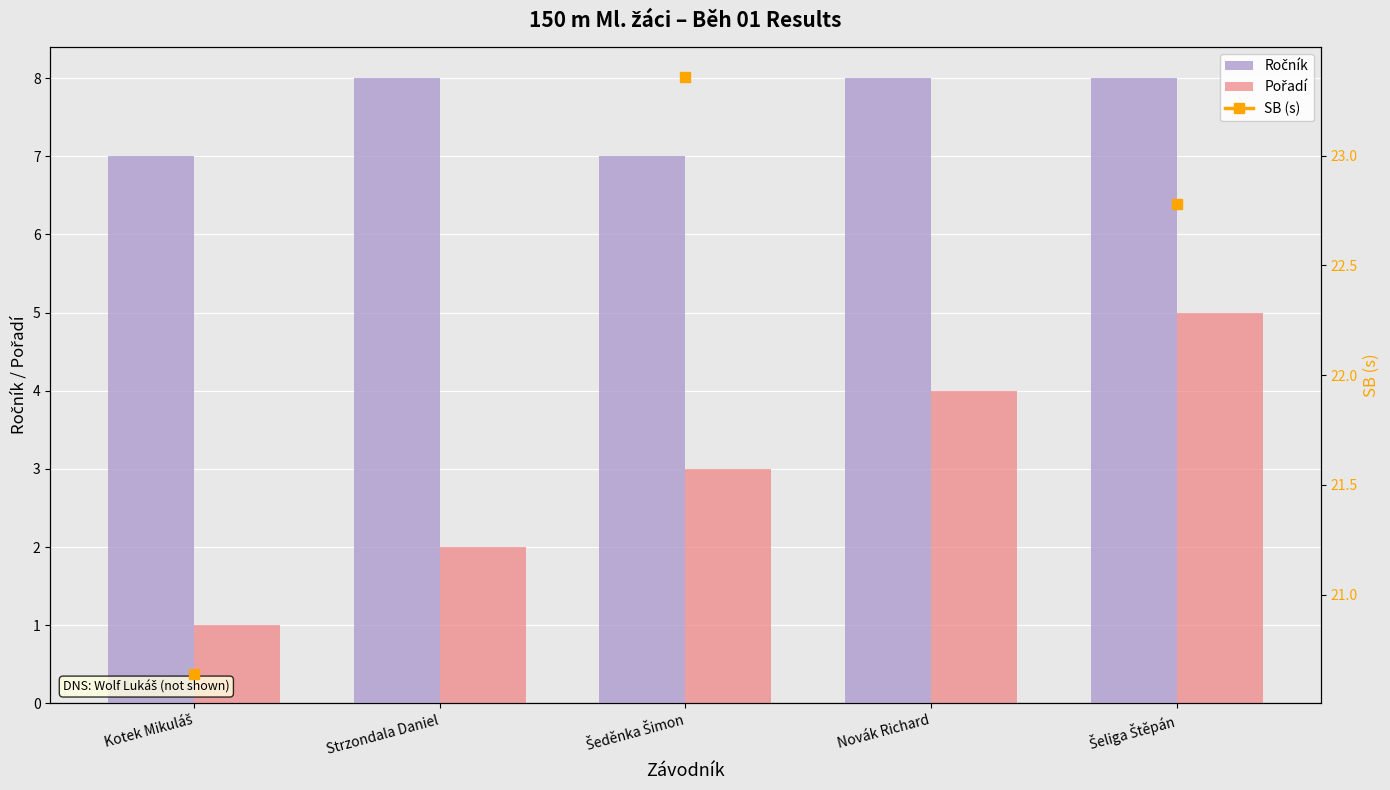

At how many categories does at least one series exceed 2?

5